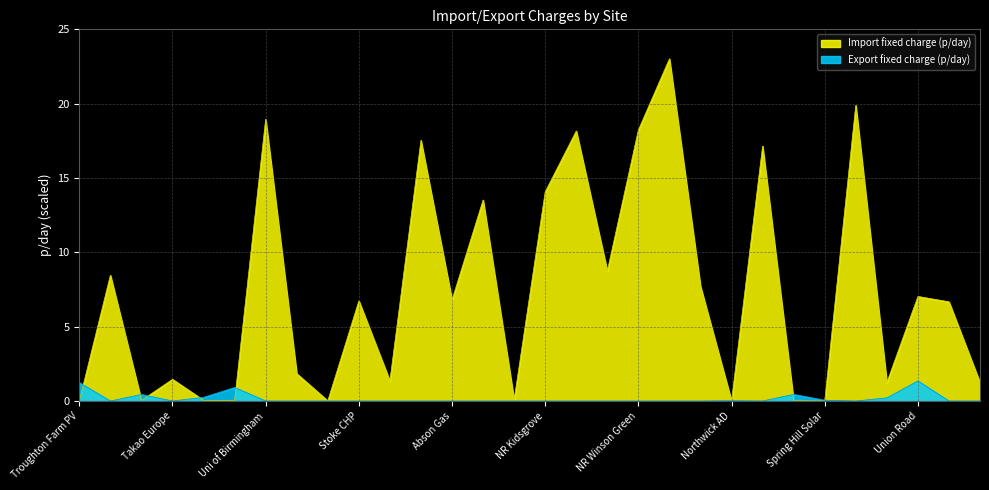

What position from the left is NR Stafford?

17